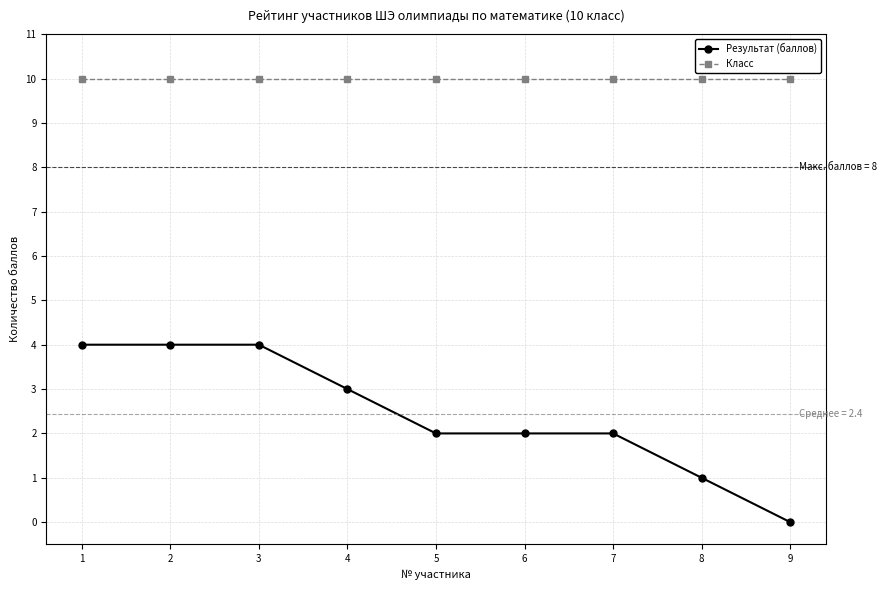

What is the spread (max minus min) of values at 7?

8